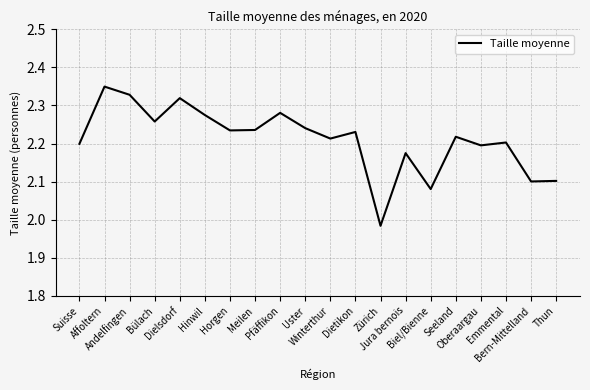

Count the number of data series in this chart.

1